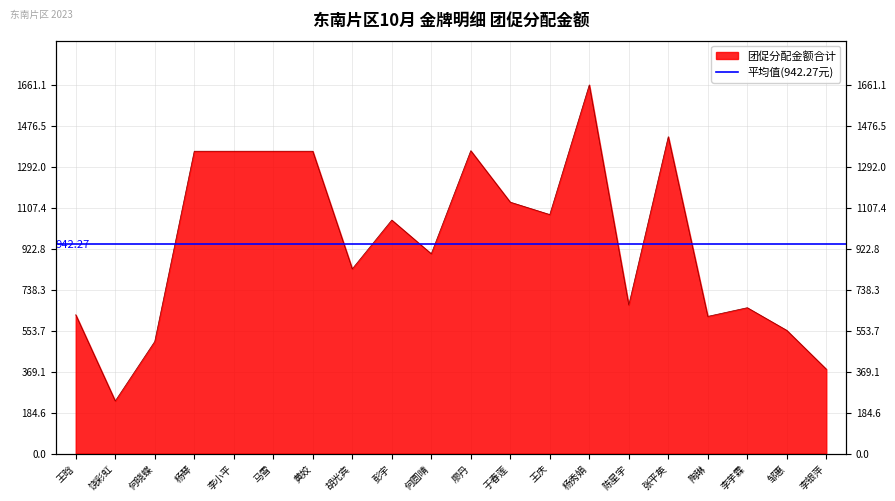

What is the sum of all values?

19142.2